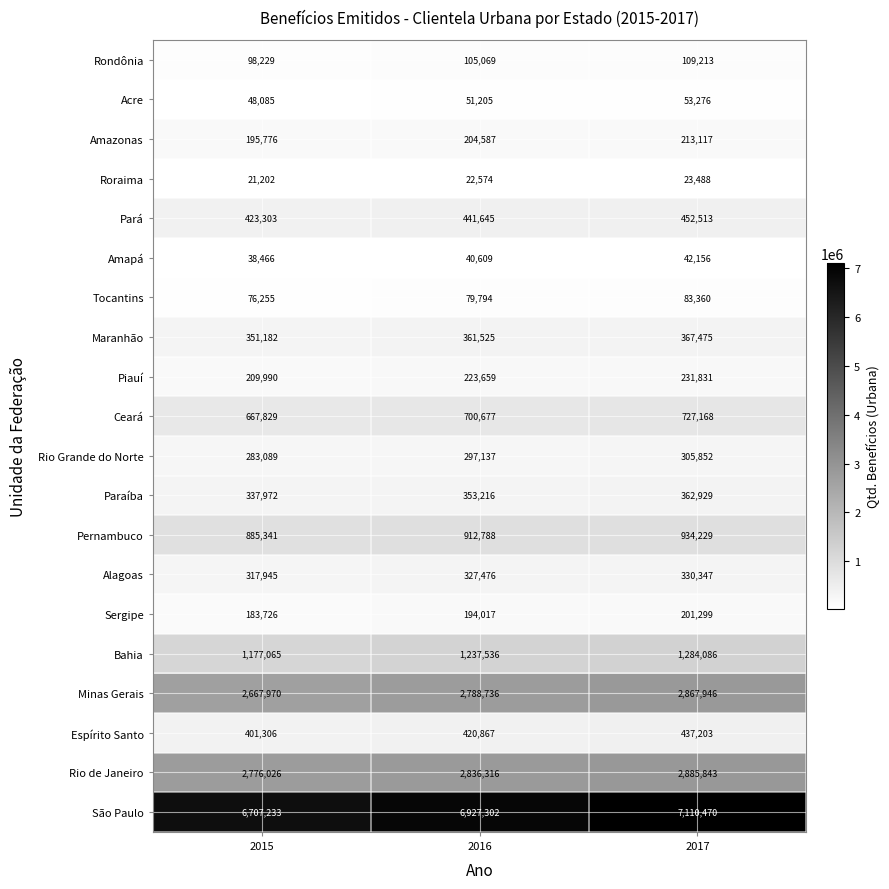

What is the spread (max minus min) of values at 2016?

6904728